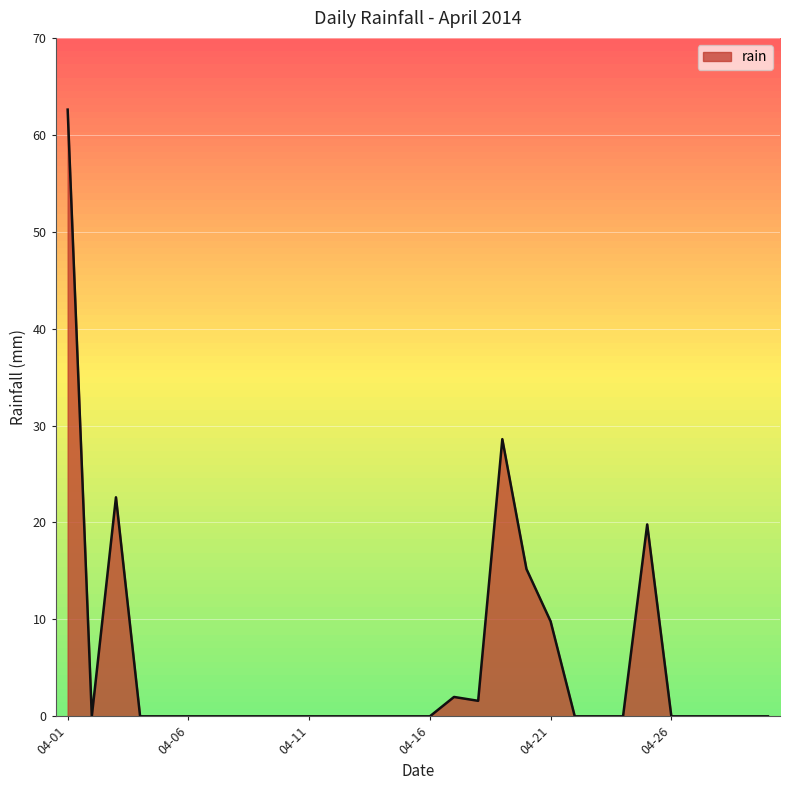

What is the maximum value shown in the chart?

62.6